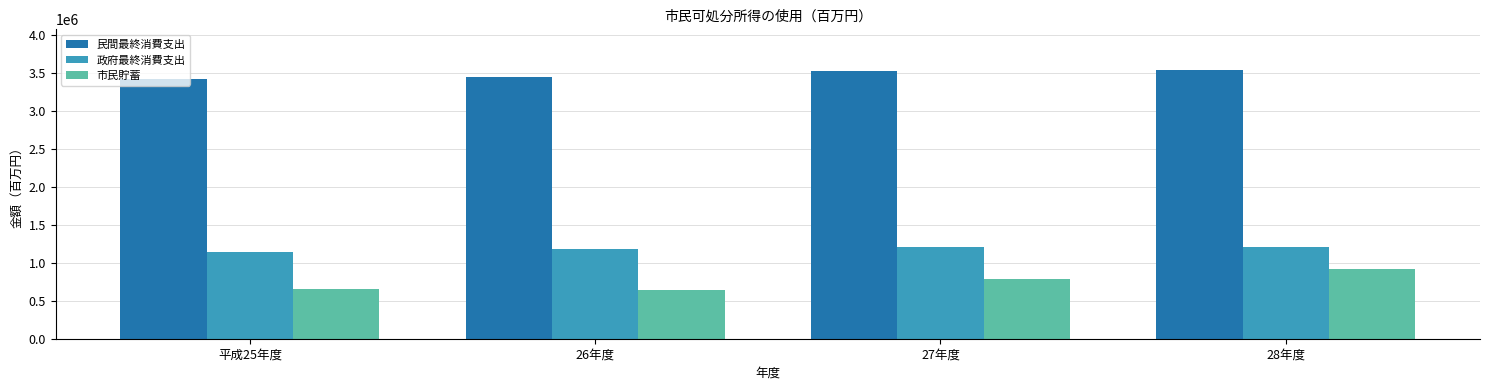

At which label is 政府最終消費支出 closest to 1175531?

26年度